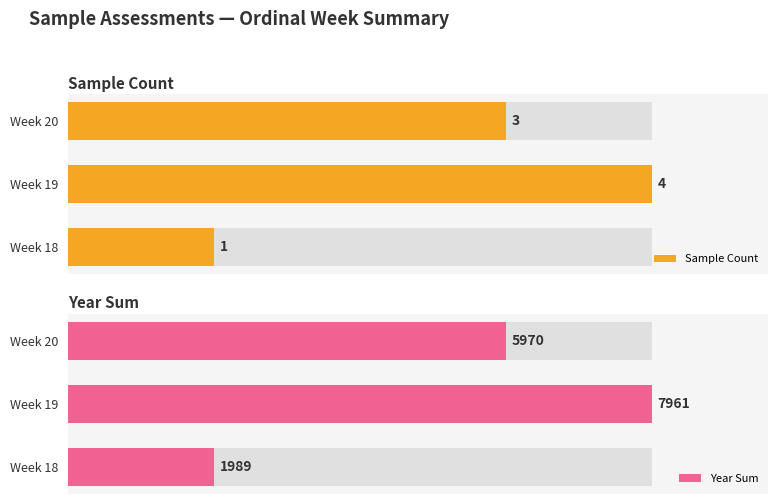

What is the minimum value shown in the chart?

1